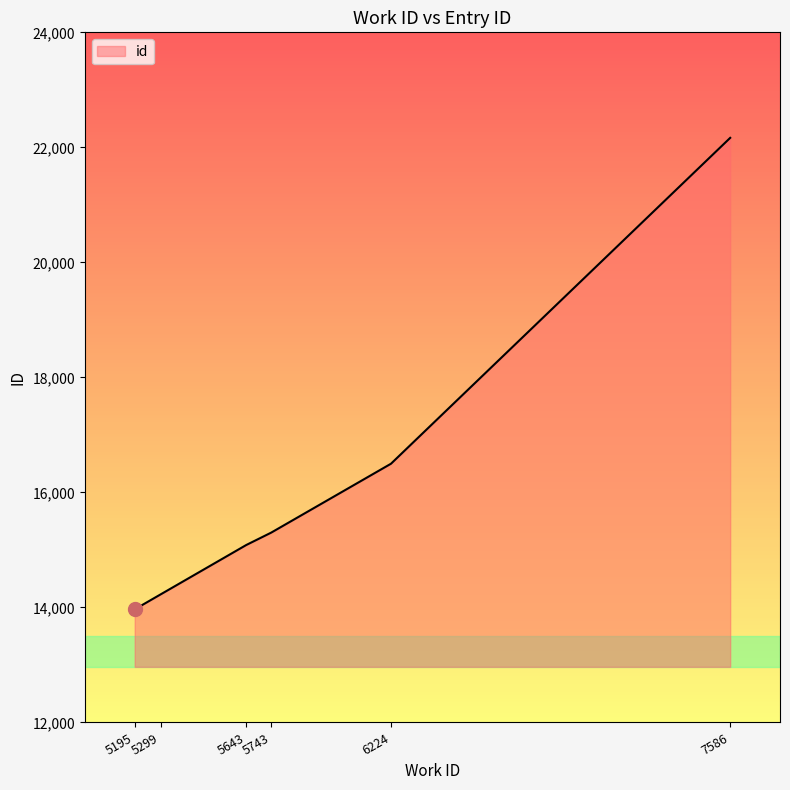

True or false: the data shows 8838 at 6224.

False